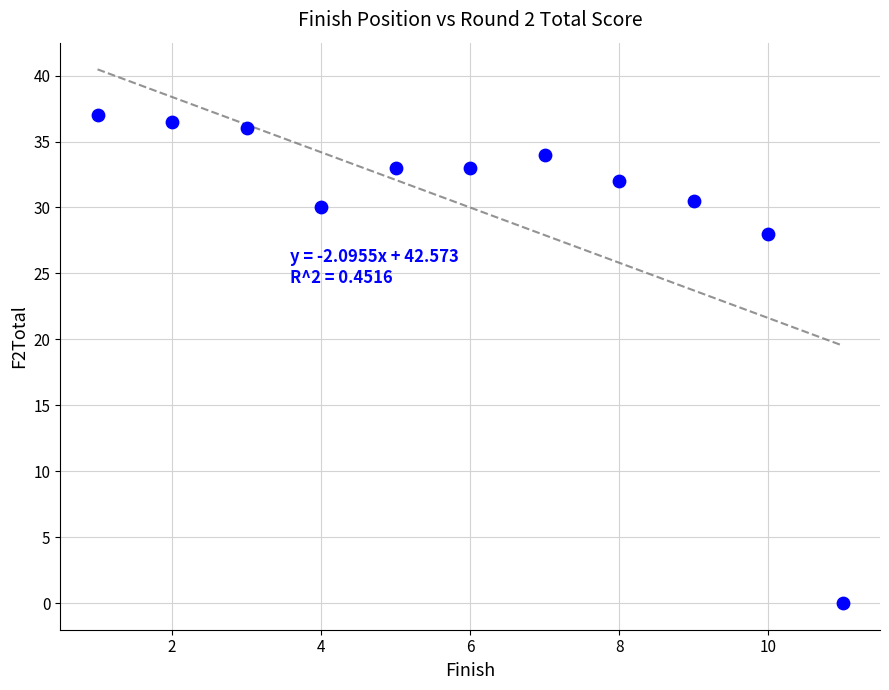

What is the average Y value?

30.0